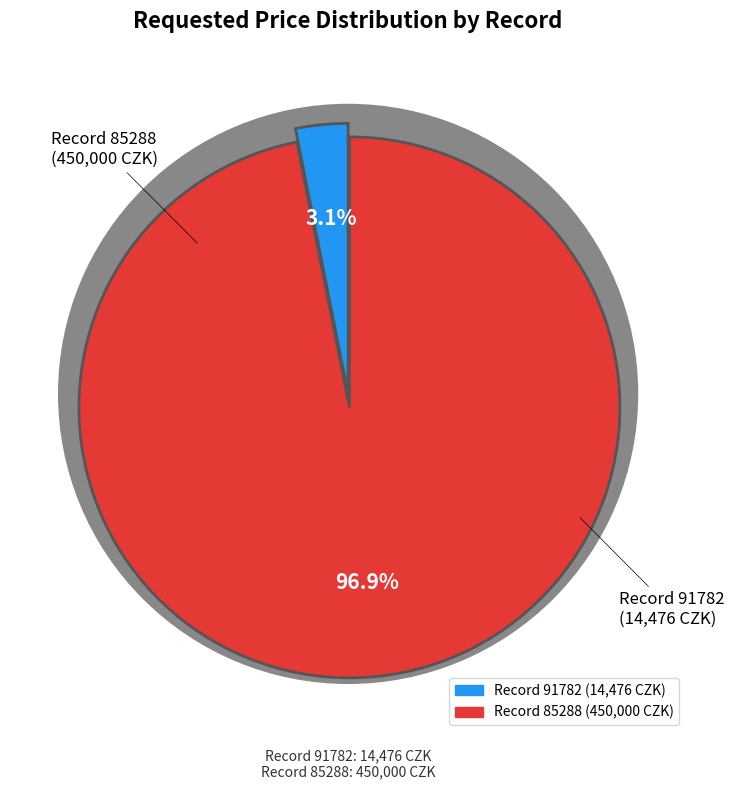

Which slice is the largest?

85288